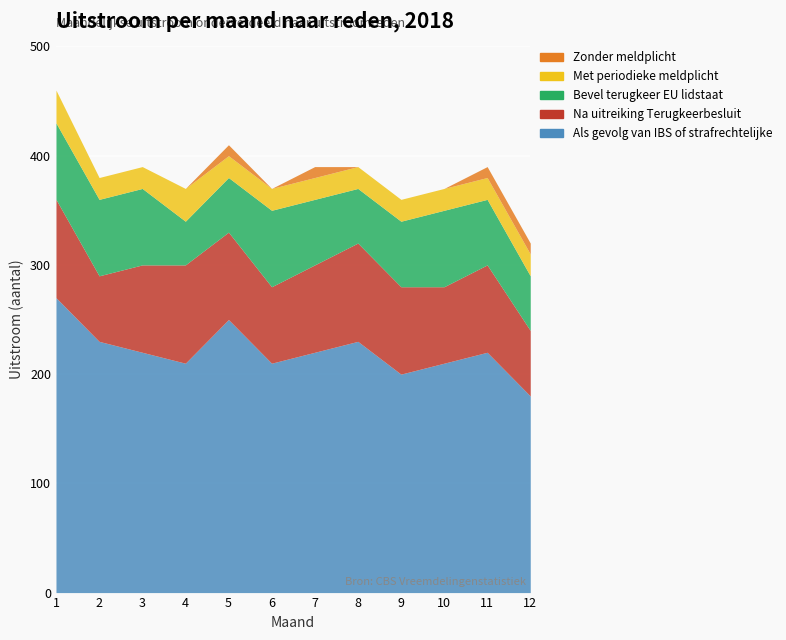

What is the difference between the highest and lowest values at 4?

210